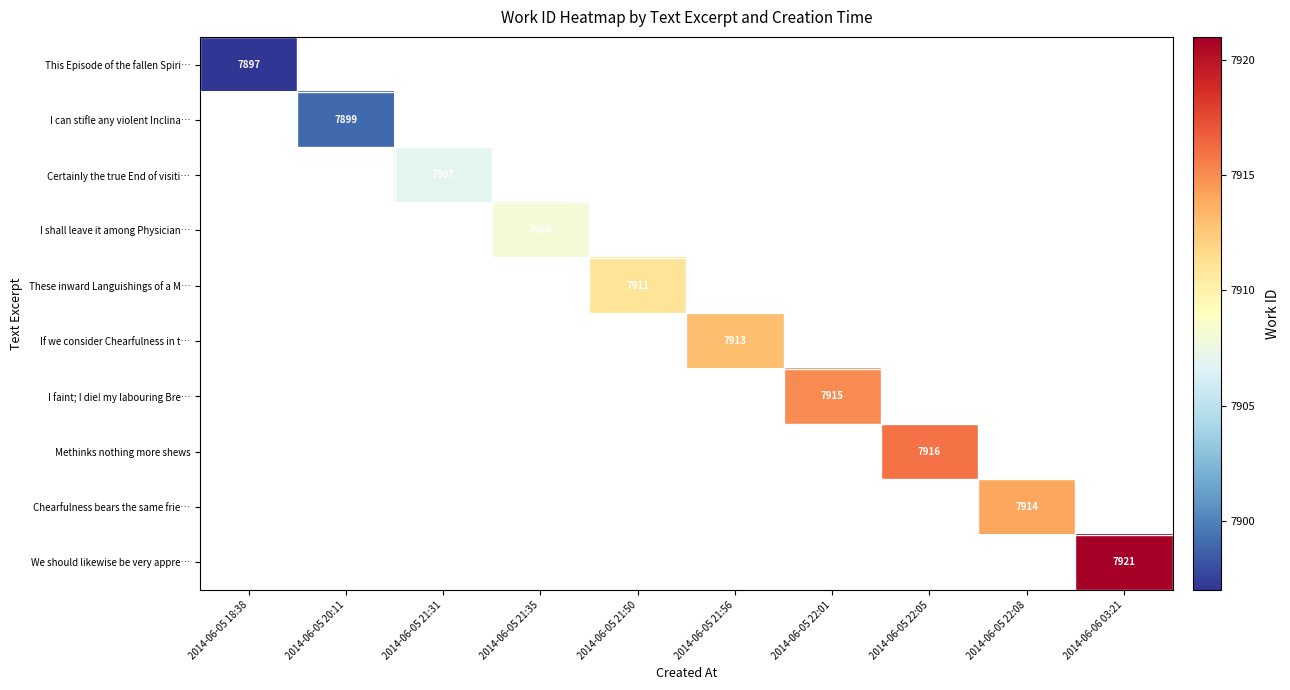

How many series are shown in this chart?

10